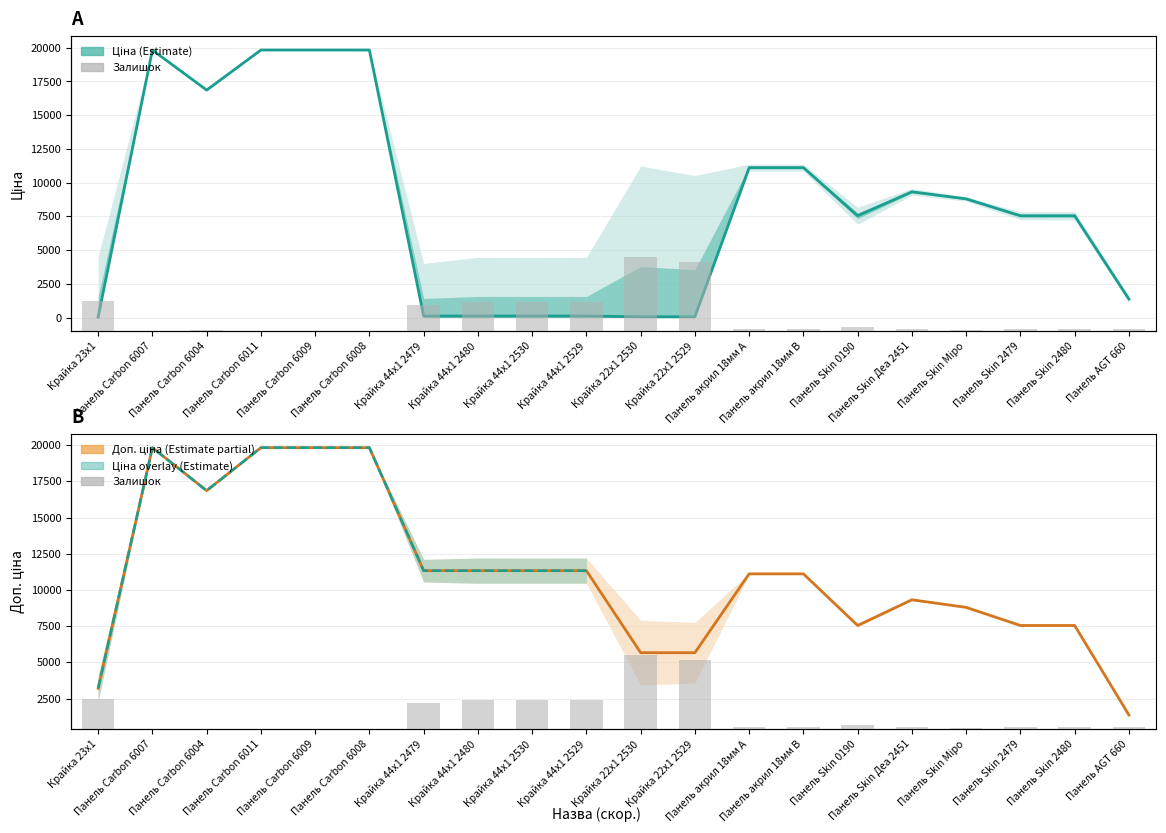

What is the sum of the Залишок values at Крайка 44x1 2530 and Крайка 23x1?

588.0